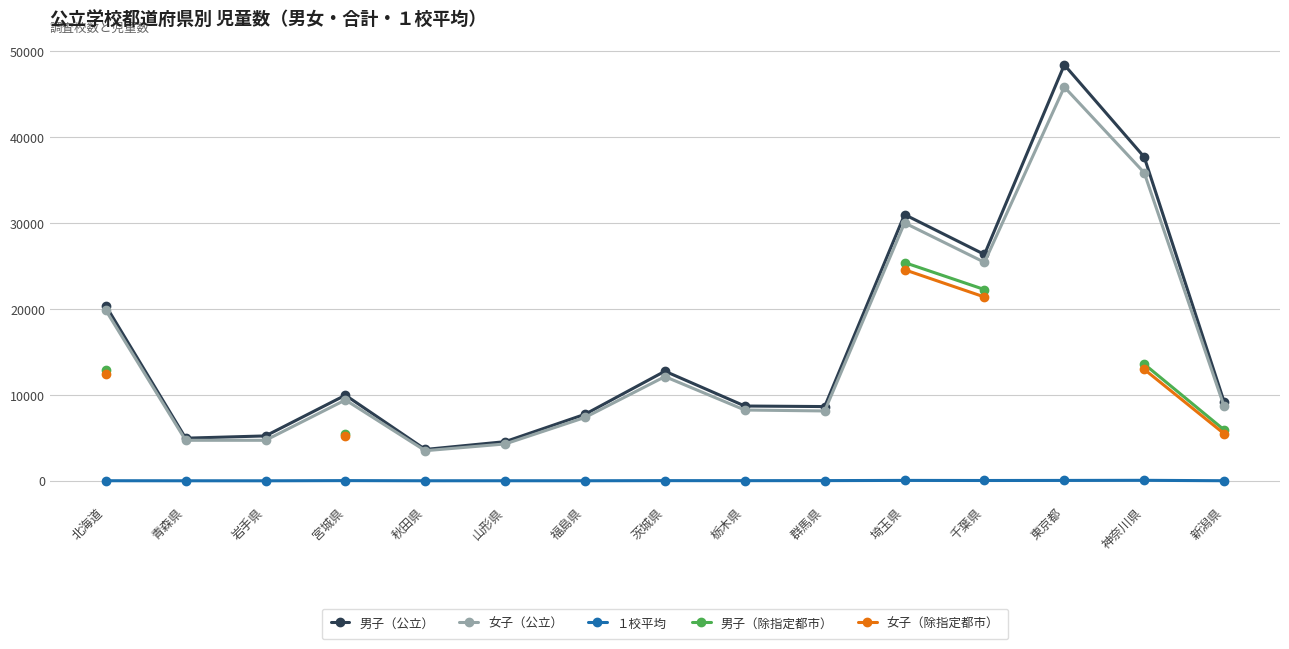

At which label does １校平均 first exceed 46?

宮城県